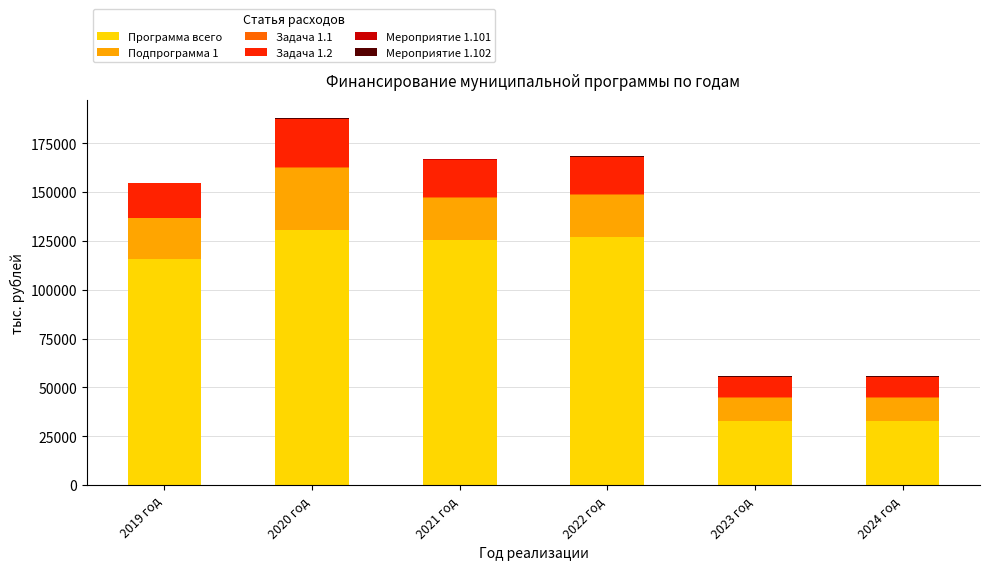

Are the bars horizontal?

No